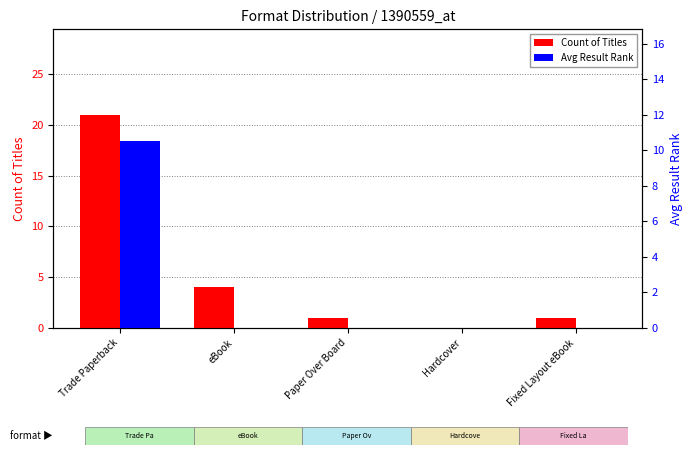

Does the chart contain any negative values?

No